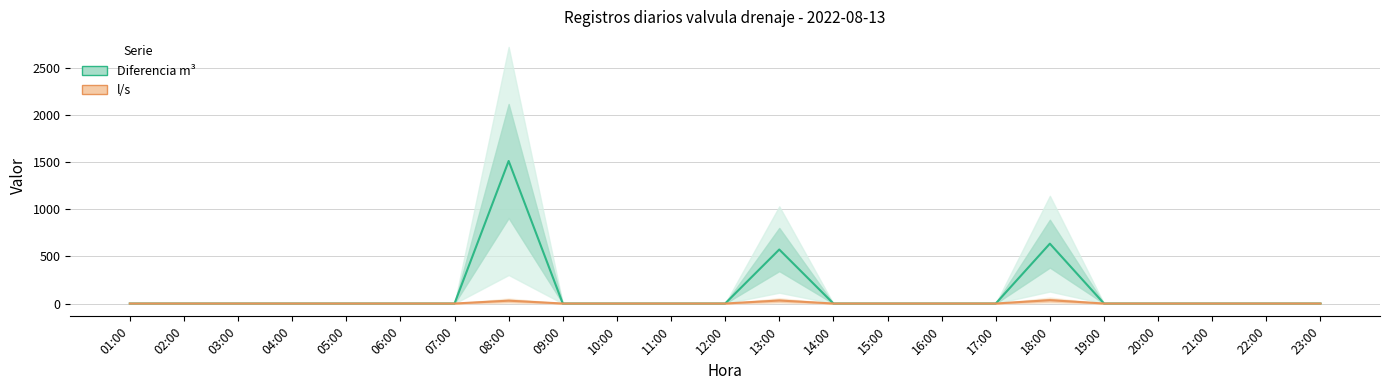

Reading left to right, what are all the values shown in this chart?

Diferencia m³: 01:00=0.0	02:00=0.0	03:00=0.0	04:00=0.0	05:00=0.0	06:00=0.0	07:00=0.0	08:00=1510.0	09:00=0.0	10:00=0.0	11:00=0.0	12:00=0.0	13:00=572.0	14:00=0.0	15:00=0.0	16:00=0.0	17:00=0.0	18:00=634.0	19:00=0.0	20:00=0.0	21:00=0.0	22:00=0.0	23:00=0.0
l/s: 01:00=0.0	02:00=0.0	03:00=0.0	04:00=0.0	05:00=0.0	06:00=0.0	07:00=0.0	08:00=30.0	09:00=0.0	10:00=0.0	11:00=0.0	12:00=0.0	13:00=31.8	14:00=0.0	15:00=0.0	16:00=0.0	17:00=0.0	18:00=35.2	19:00=0.0	20:00=0.0	21:00=0.0	22:00=0.0	23:00=0.0